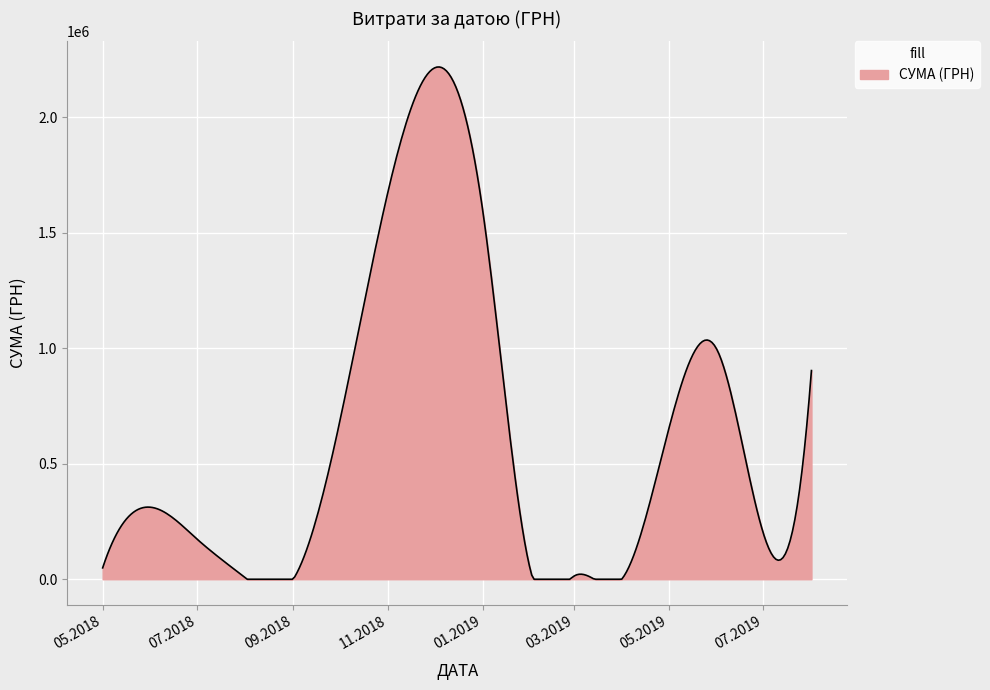

Does the chart have visible grid lines?

Yes